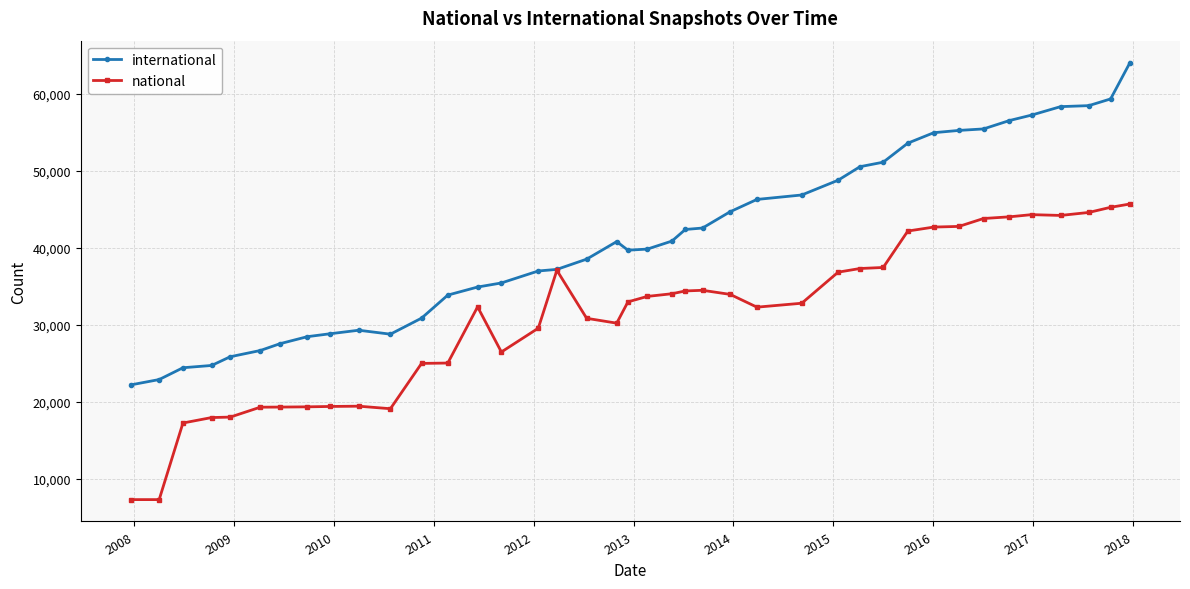

List the series in order of their overall mean, highest first.

international, national